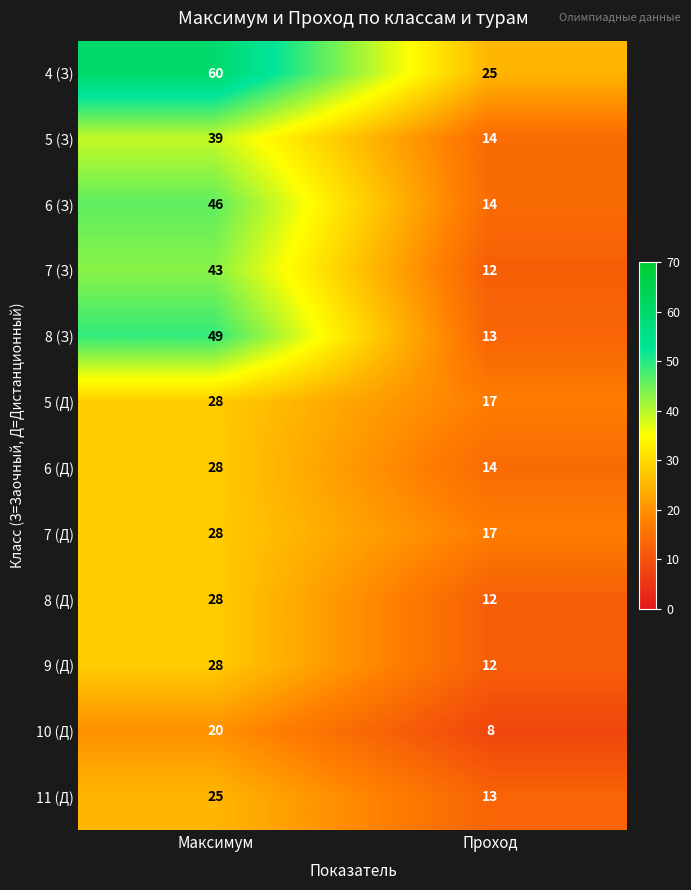

List the labels in order of 11 (Д) value, smallest first.

Проход, Максимум